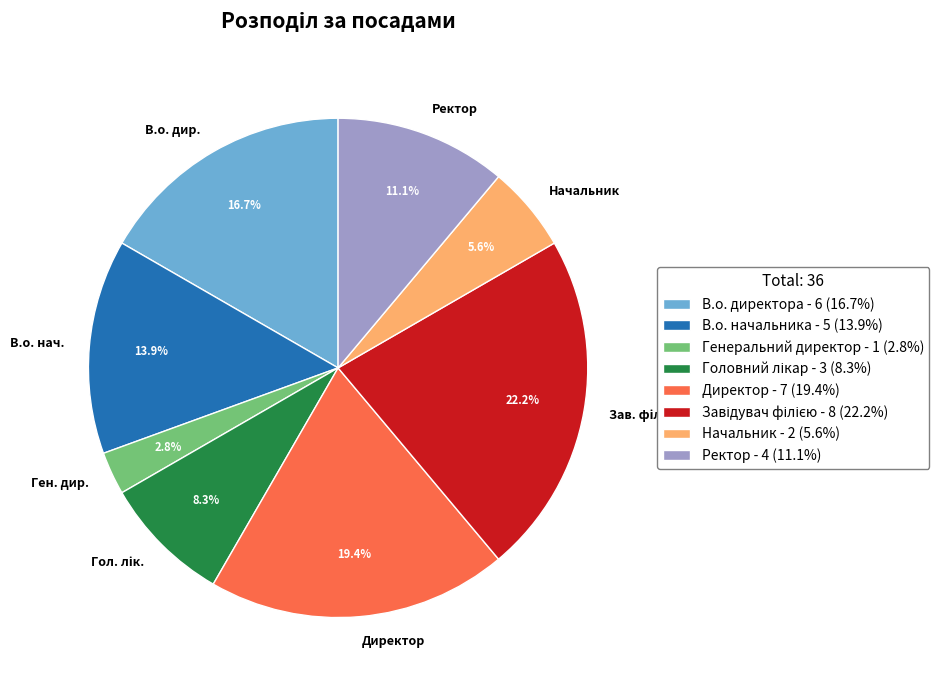

Combined, what portion of the pie is В.о. дир. and Директор?

36.1%